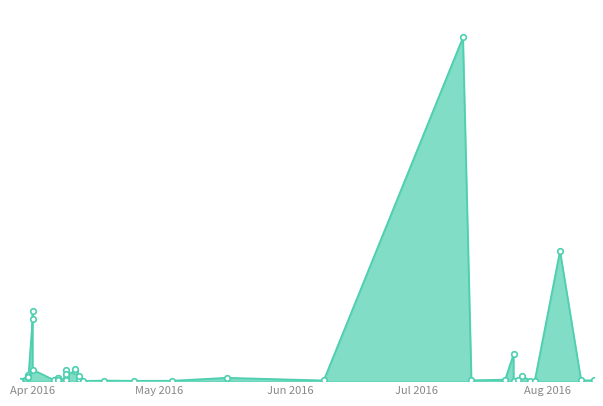

List the labels in order of value, largest first.

12.07.2016, 04.08.2016, 01.04.2016, 01.04.2016, 24.07.2016, 11.04.2016, 01.04.2016, 09.04.2016, 11.04.2016, 09.04.2016, 31.03.2016, 12.04.2016, 26.07.2016, 31.03.2016, 31.03.2016, 17.05.2016, 07.04.2016, 09.04.2016, 07.04.2016, 12.04.2016, 22.07.2016, 06.04.2016, 12.08.2016, 07.04.2016, 14.07.2016, 09.08.2016, 09.04.2016, 09.06.2016, 25.07.2016, 18.04.2016, 04.05.2016, 28.07.2016, 25.04.2016, 14.07.2016, 13.04.2016, 29.03.2016, 29.07.2016, 29.03.2016, 29.03.2016, 24.07.2016